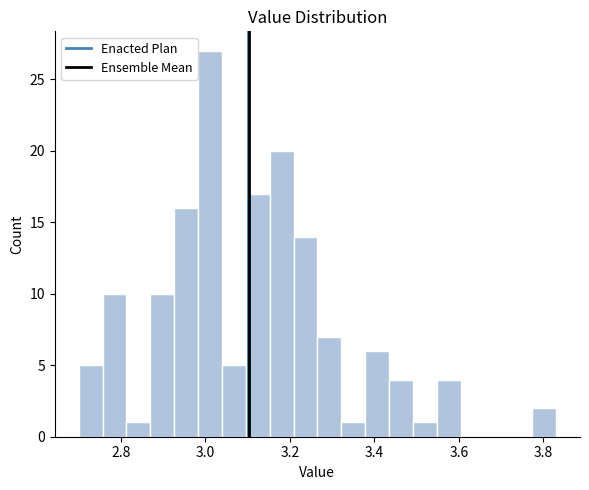

Around what value on the x-axis is the tallest bar? Give the approximate position of its centre, as read against the axis.

3.02